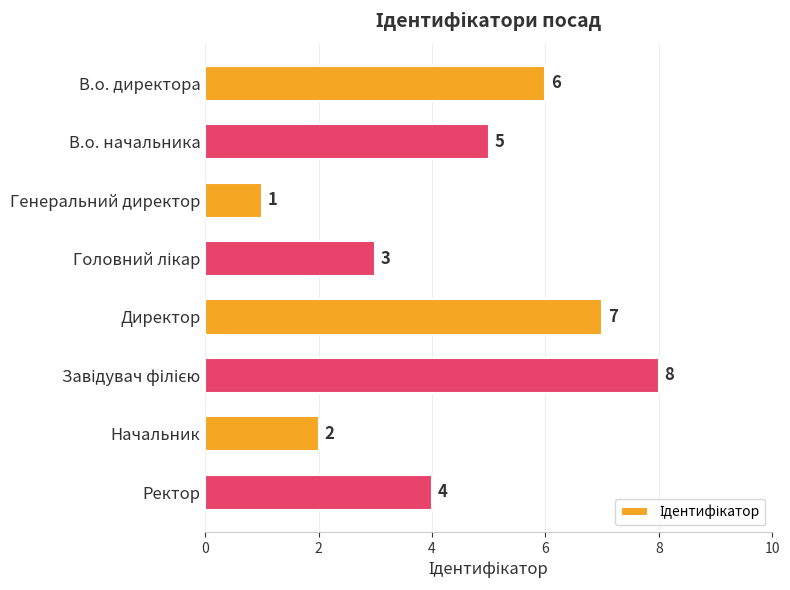

What is the sum of all values?

36